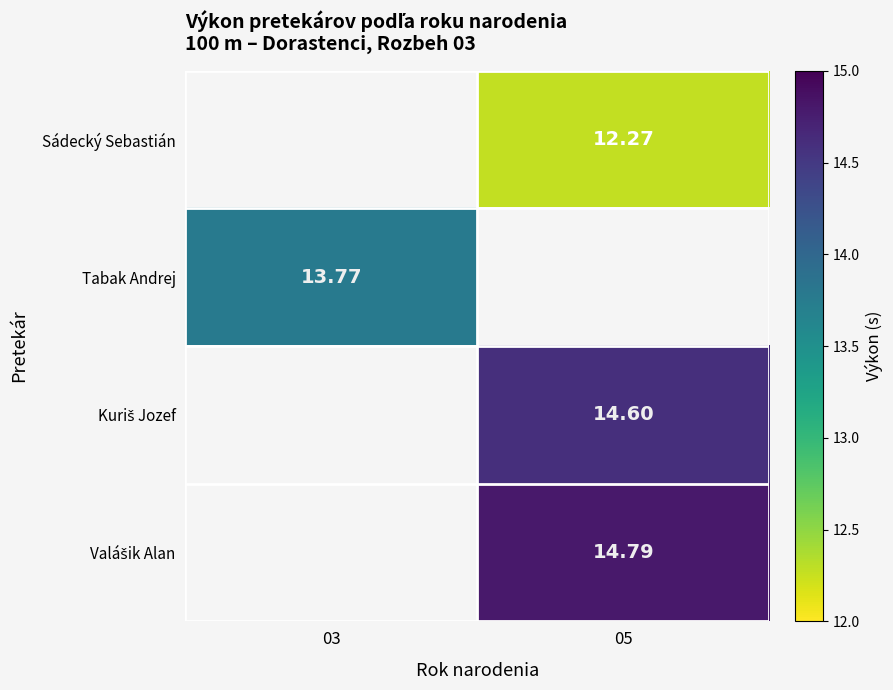

Is the value of Sádecký Sebastián at 05 greater than the value of Tabak Andrej at 03?

No